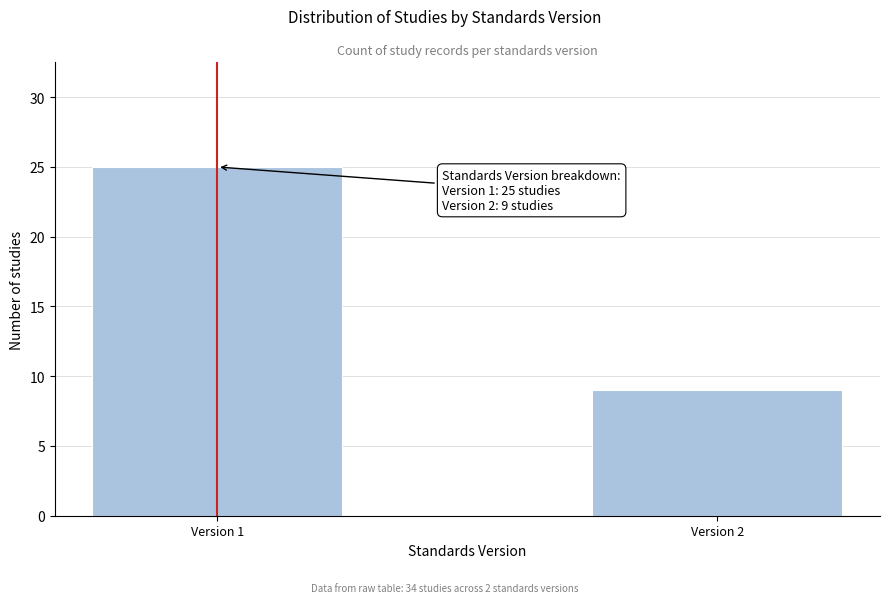

Reading right to left, transcribe all the data shown in this chart.

Version 2=9	Version 1=25